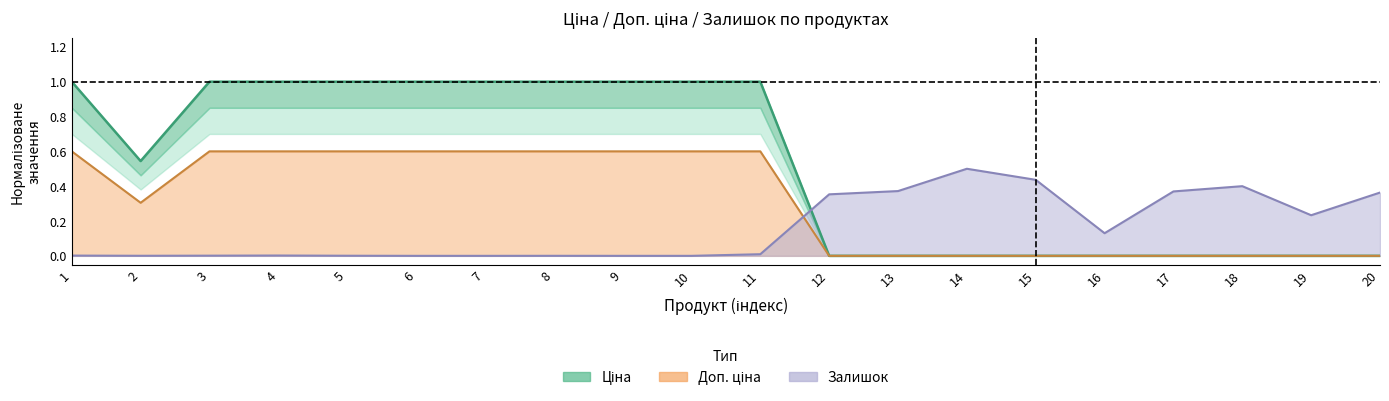

What are all the series names shown in the legend?

Ціна, Доп. ціна, Залишок